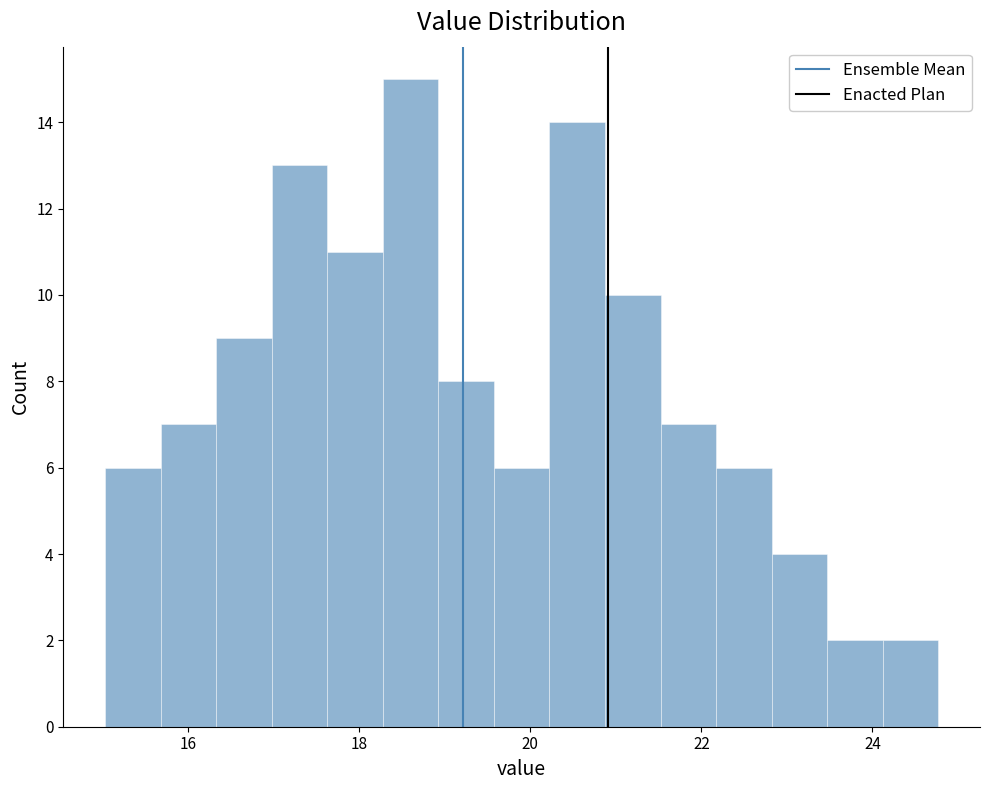

Read against the x-axis, roughly where is the centre of the tallest bar?

18.6